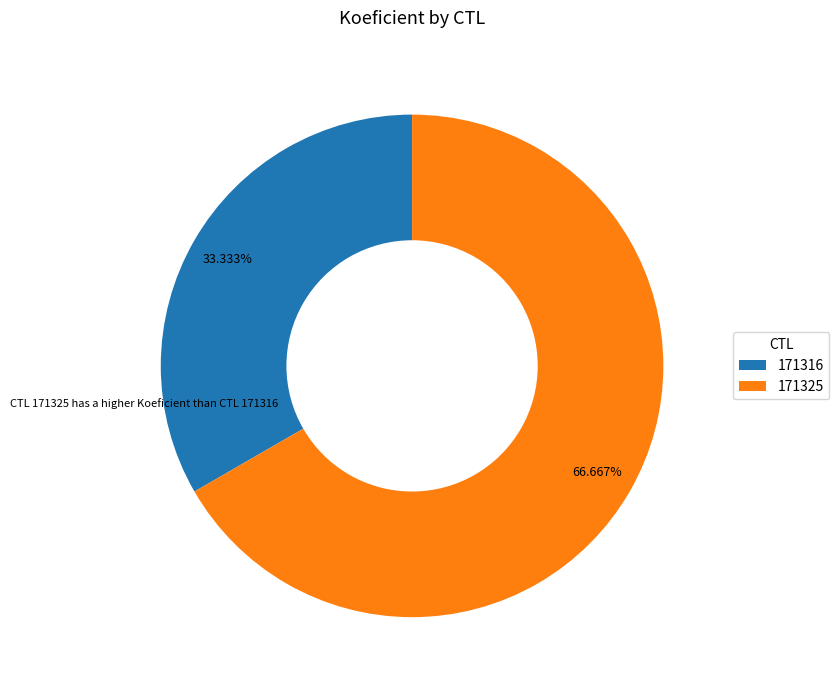

To the nearest percent, what is the combined percentage of 171325 and 171316?

100%